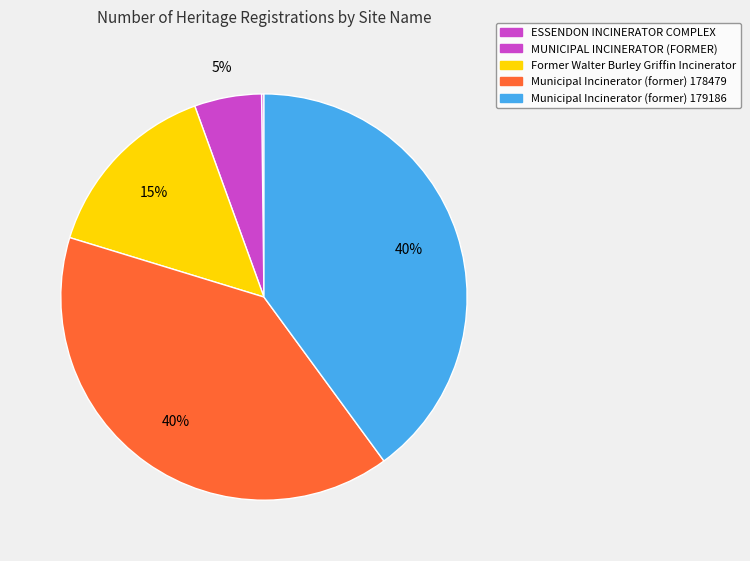

To the nearest percent, what percentage of the pie is MUNICIPAL INCINERATOR (FORMER)?

5%